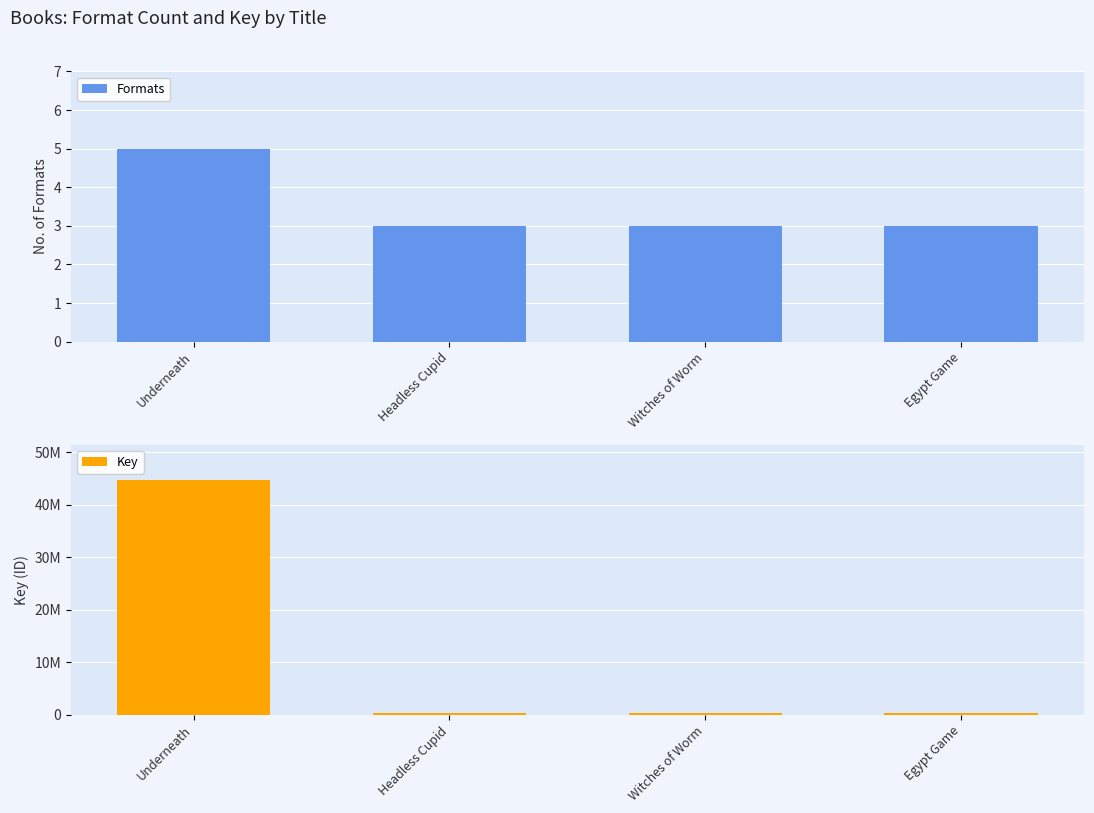

What is the difference between the Key values at Underneath and Egypt Game?

44404497